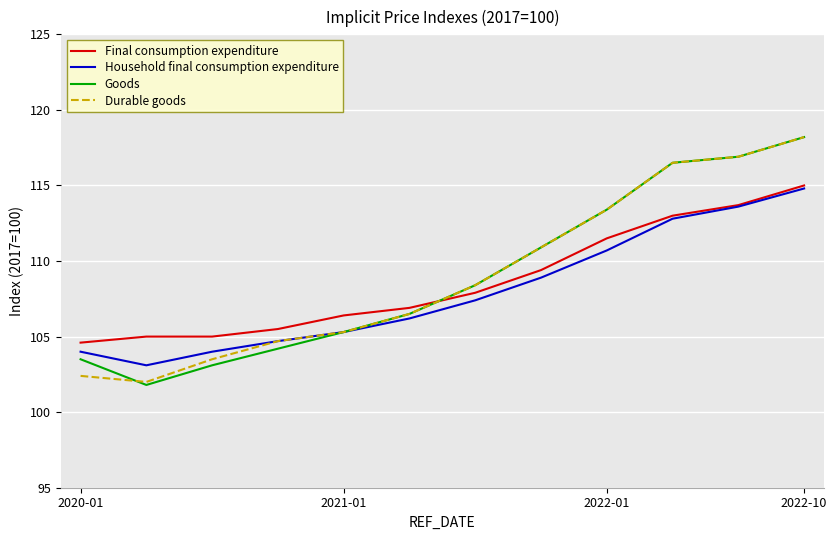

What is the minimum value for Final consumption expenditure?

104.6